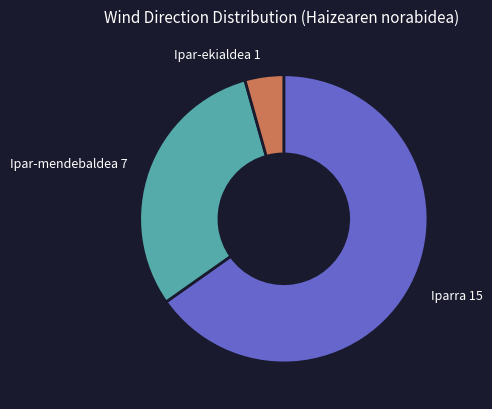

What is the smallest slice in the pie chart?

Ipar-ekialdea 1